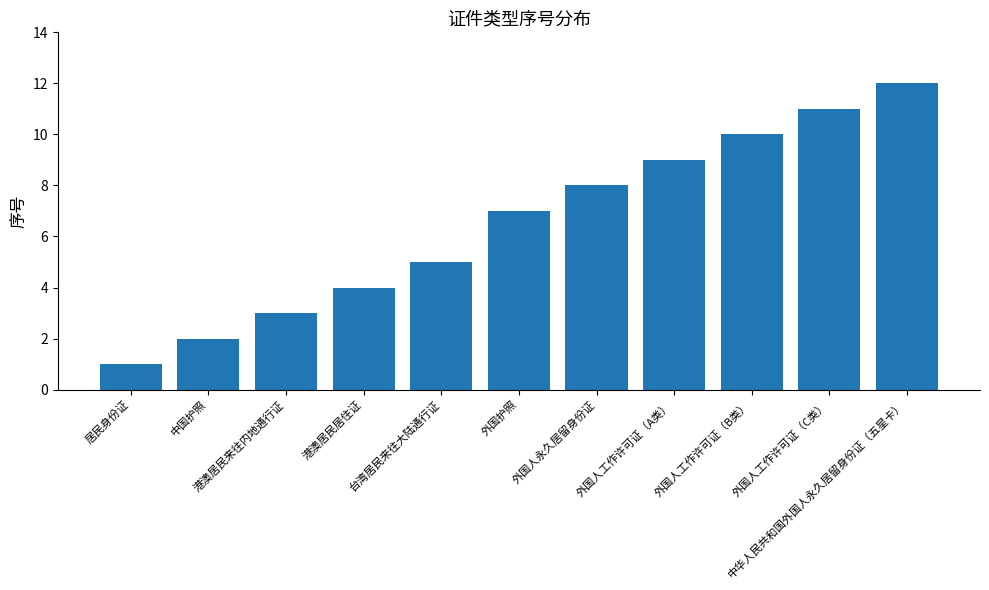

Count the number of data series in this chart.

1